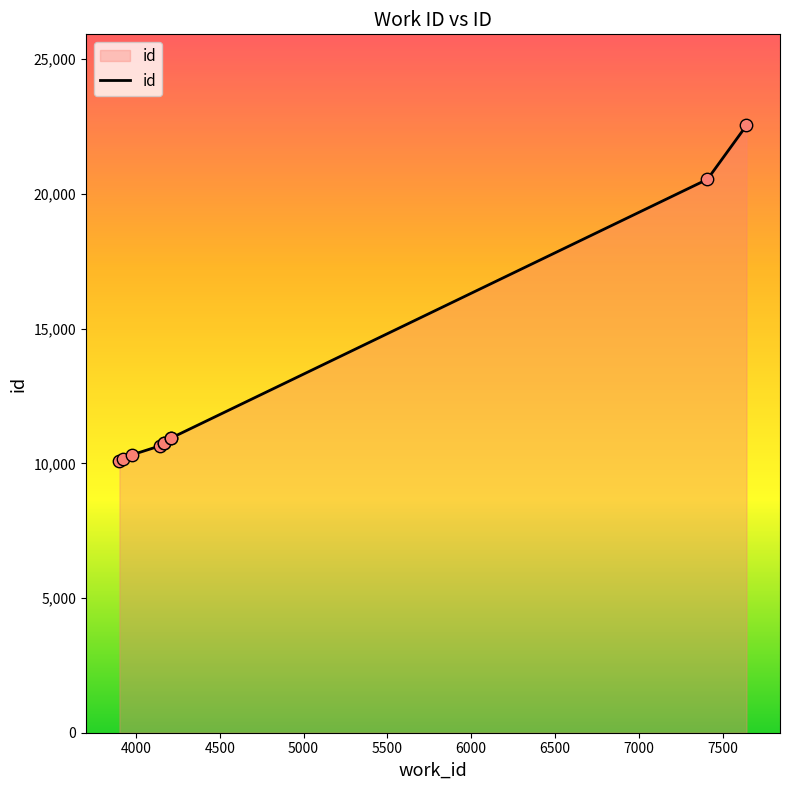

Approximately how many times larger is the value at 4210 compared to 4168?

1.0